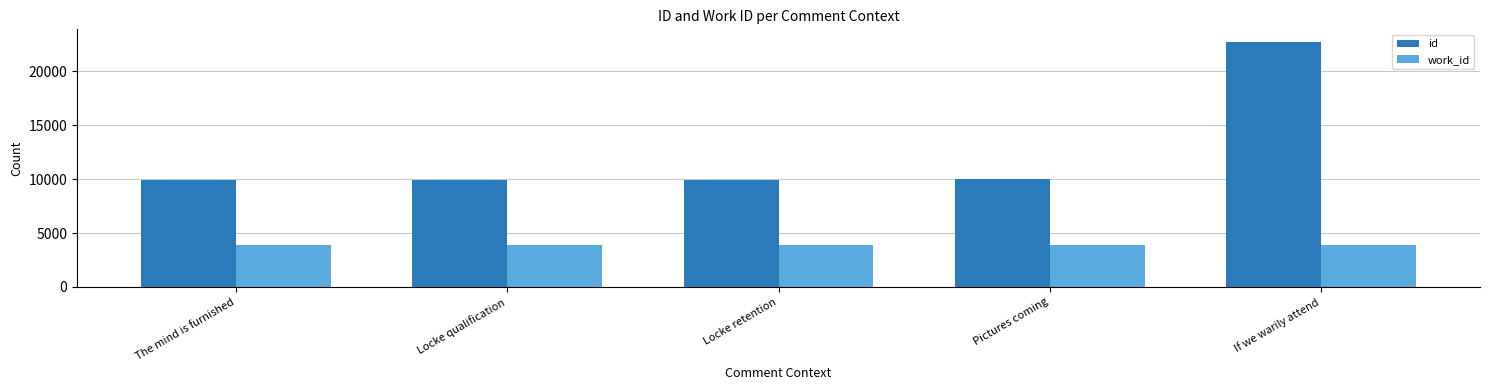

At If we warily attend, list the series in order from largest to smallest.

id, work_id